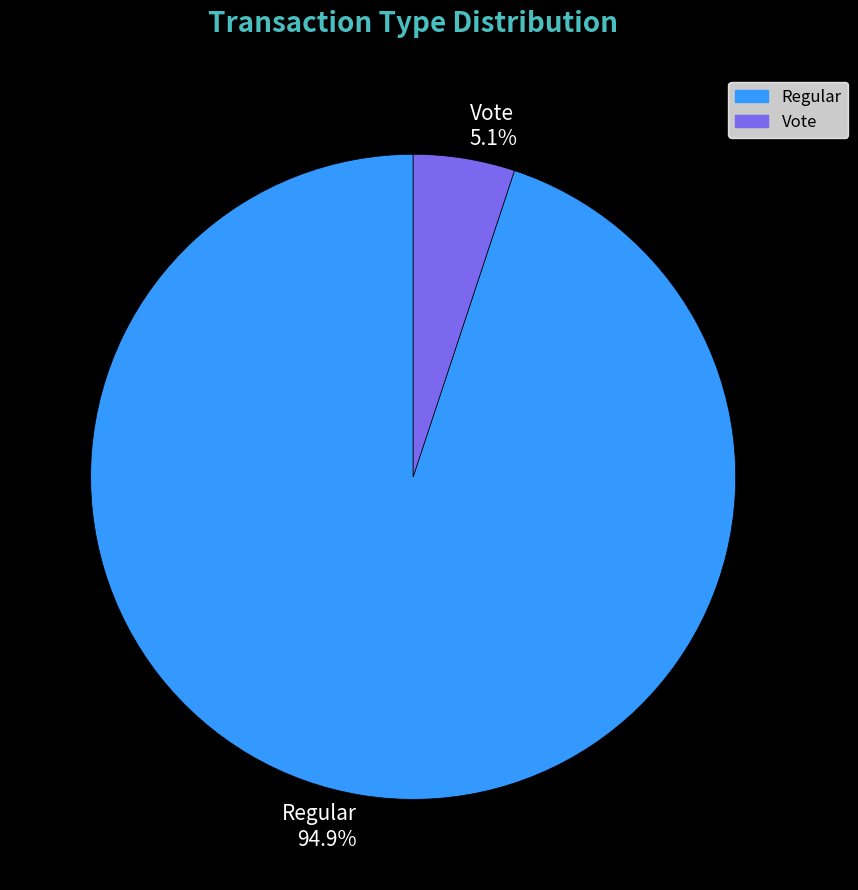

To the nearest percent, what is the difference between the largest and smallest slice percentages?

90%